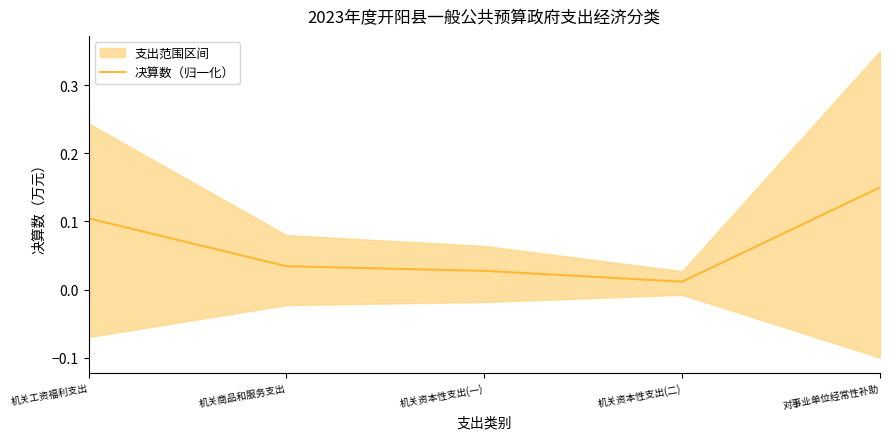

Reading left to right, extract all data points from this chart.

机关工资福利支出=0.1	机关商品和服务支出=0.0	机关资本性支出(一)=0.0	机关资本性支出(二)=0.0	对事业单位经常性补助=0.1